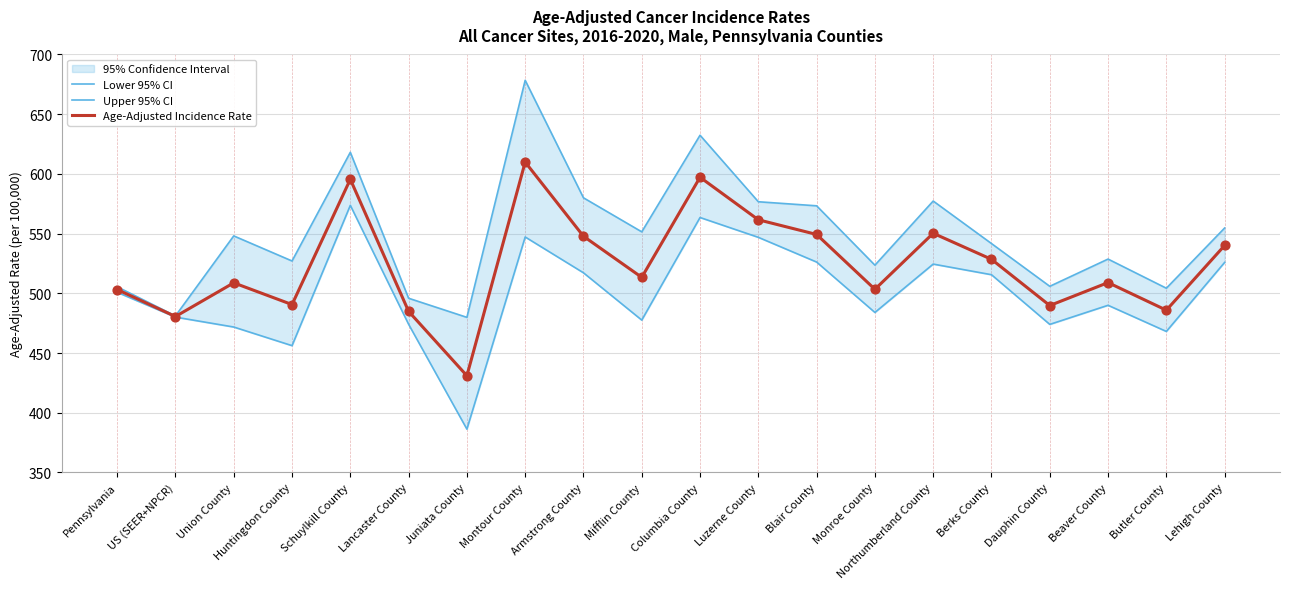

Which series has the largest Y range (max minus min)?

Upper 95% CI